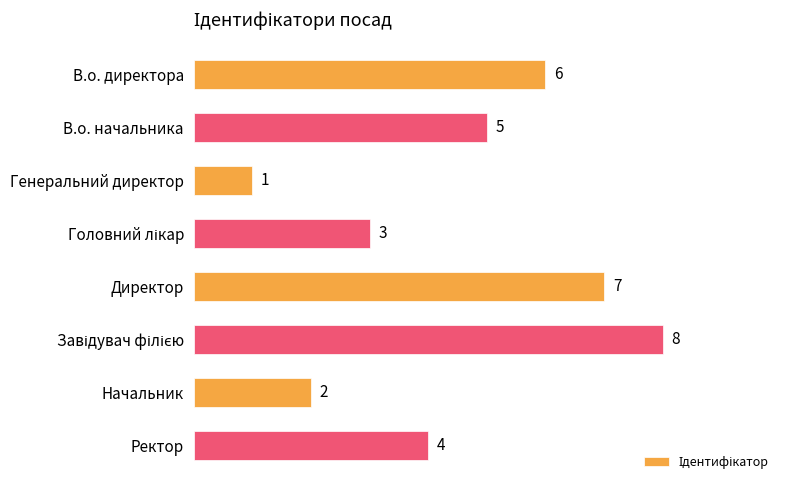

How many bars are there in total?

8